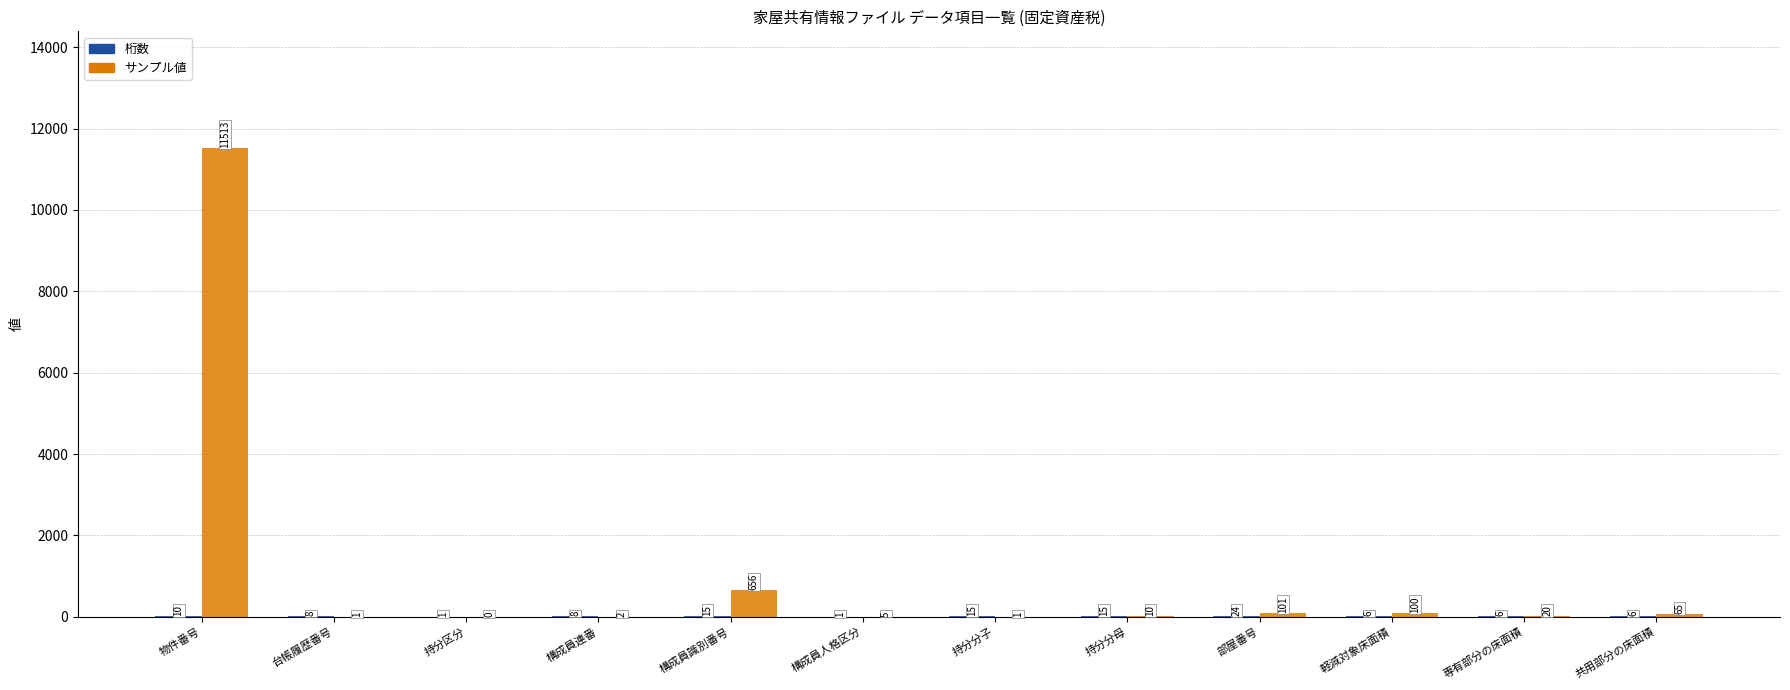

What is the approximate value of サンプル値 at 持分分母, to the nearest 10?

10